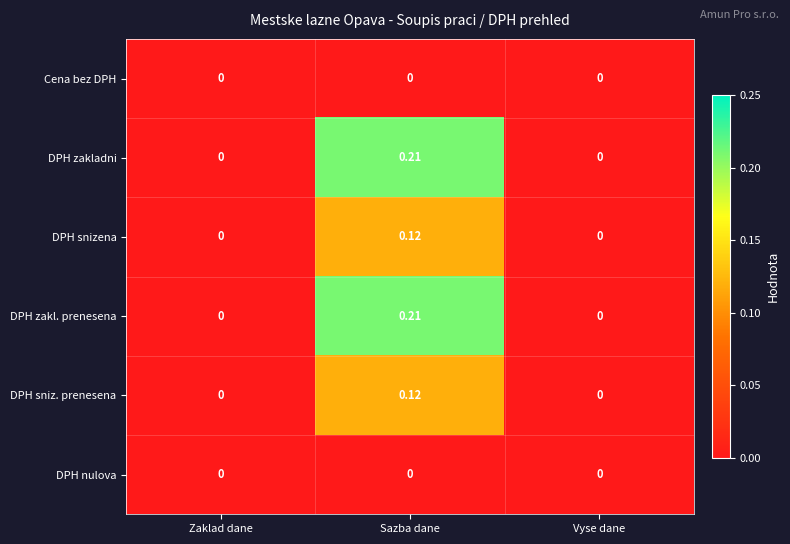

Which category has the highest value across all series?

Sazba dane